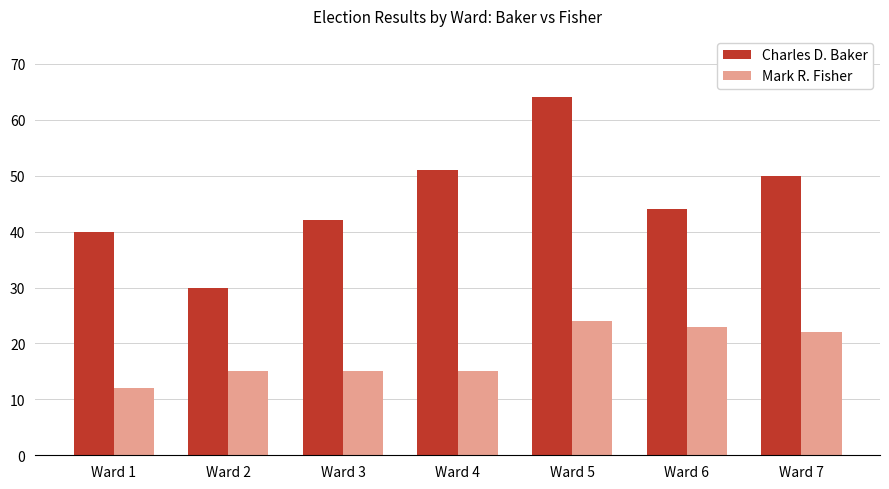

What is the sum of all Charles D. Baker values?

321